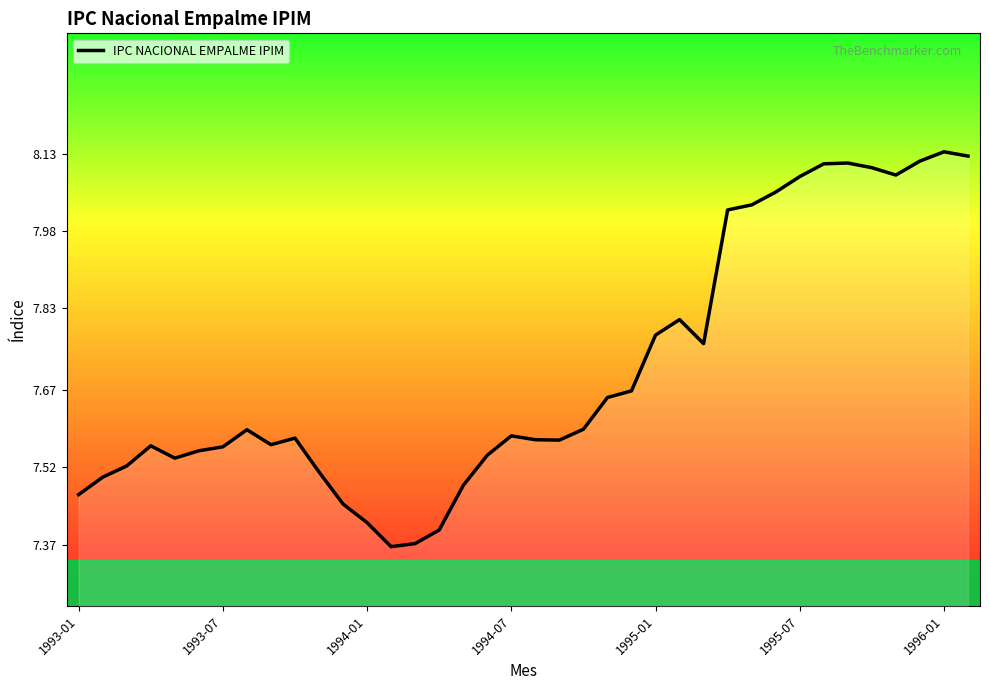

What is the difference between the maximum and minimum values?

0.8